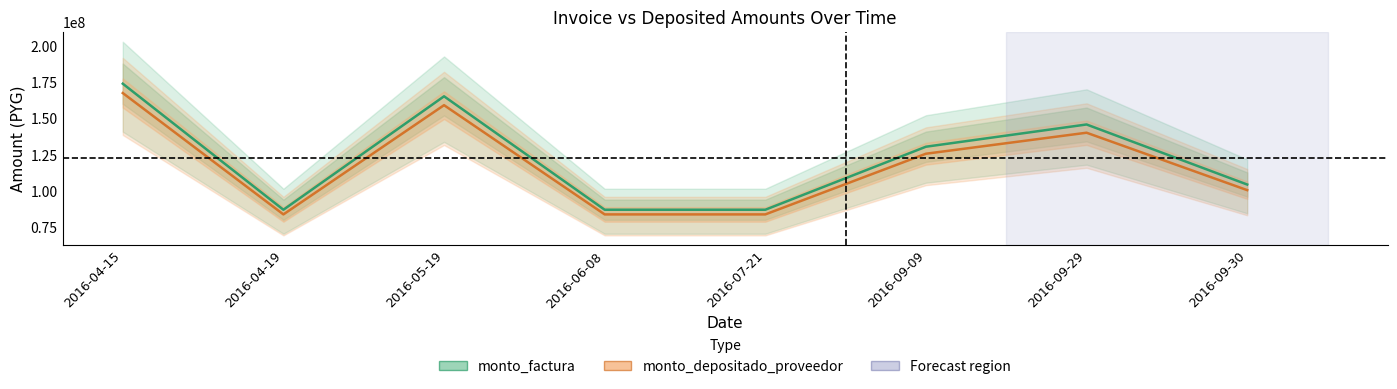

Reading left to right, extract all data points from this chart.

monto_factura: 2016-04-15=174080000	2016-04-19=87040000	2016-05-19=165376000	2016-06-08=87040000	2016-07-21=87040000	2016-09-09=130560000	2016-09-29=145918500	2016-09-30=104448000
monto_depositado_proveedor: 2016-04-15=167627436	2016-04-19=83813718	2016-05-19=159247063	2016-06-08=83813718	2016-07-21=83813718	2016-09-09=125719576	2016-09-29=140222204	2016-09-30=100576461